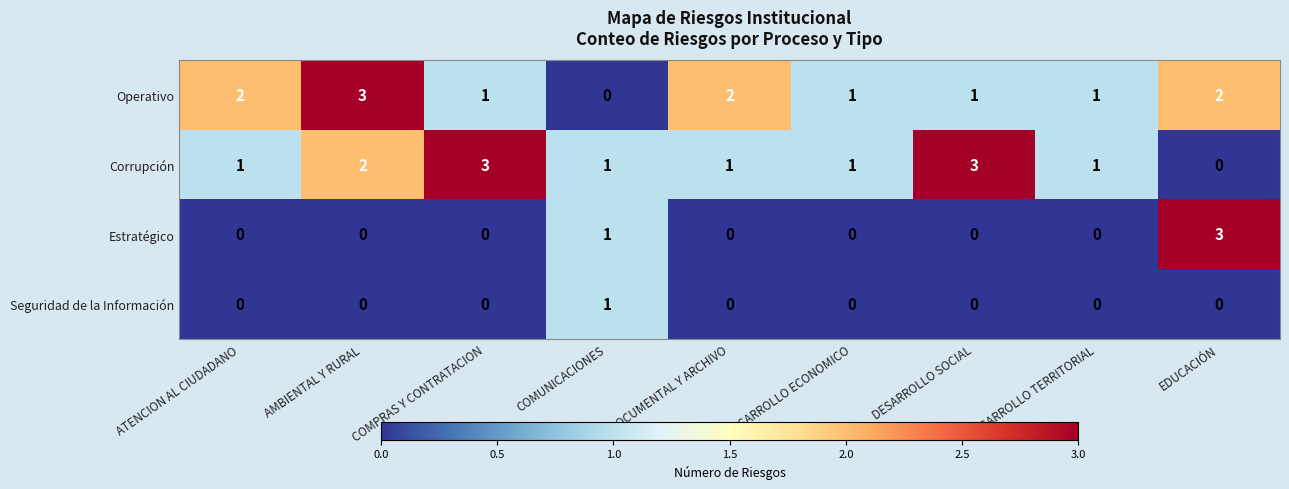

Is the value of Corrupción at DESARROLLO ECONOMICO greater than the value of Seguridad de la Información at EDUCACIÓN?

Yes